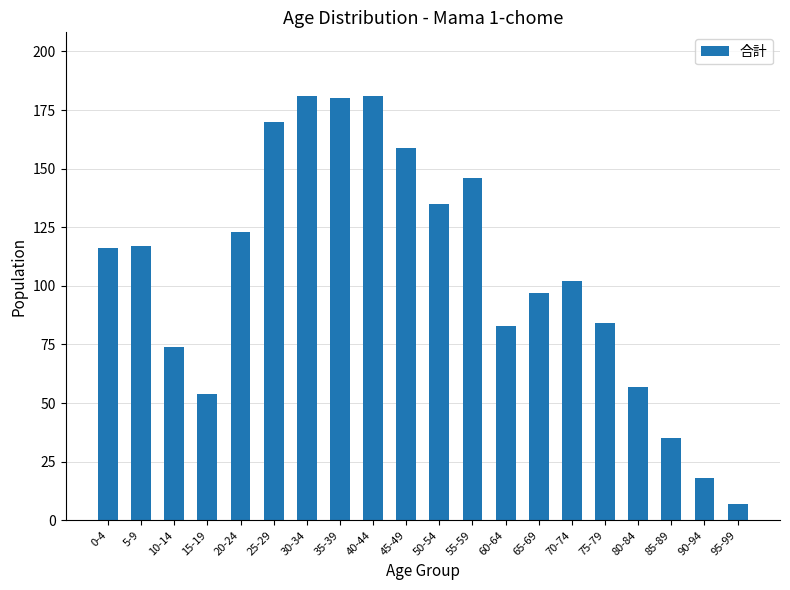

What is the smallest value displayed?

7